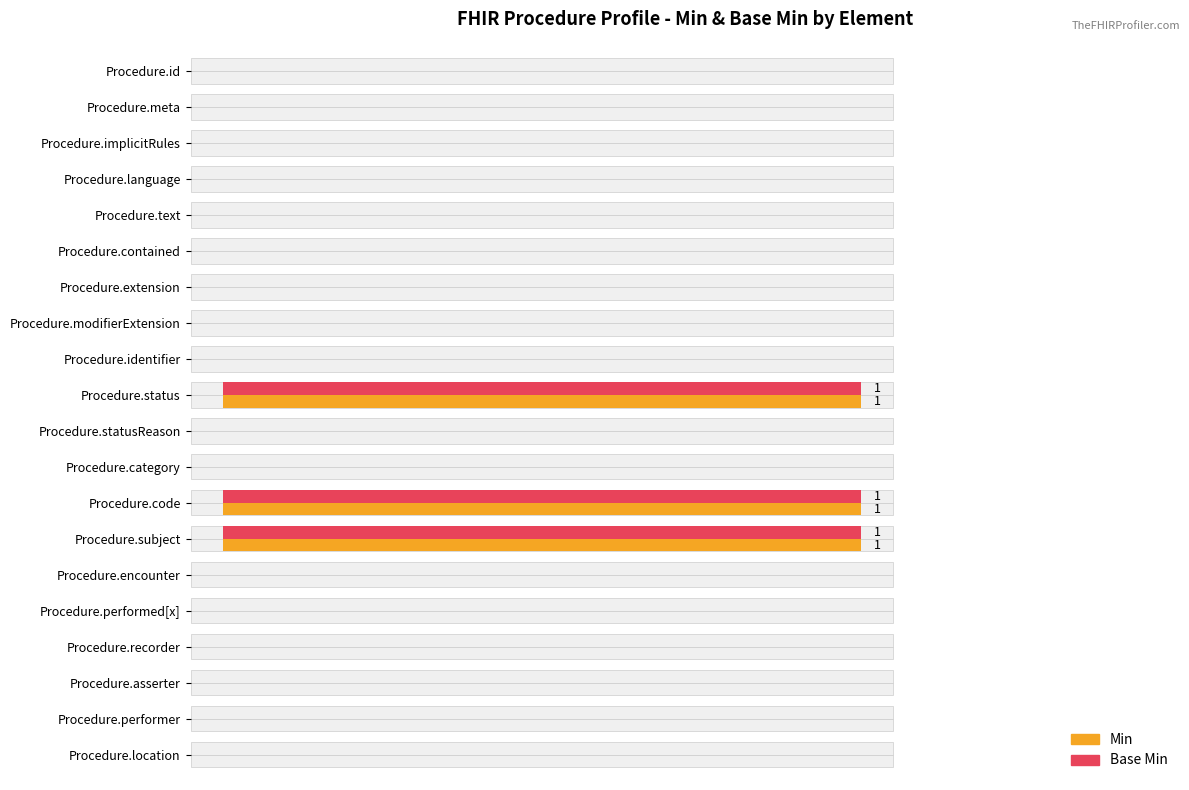

The Base Min series shows 0 at Procedure.extension. True or false?

True